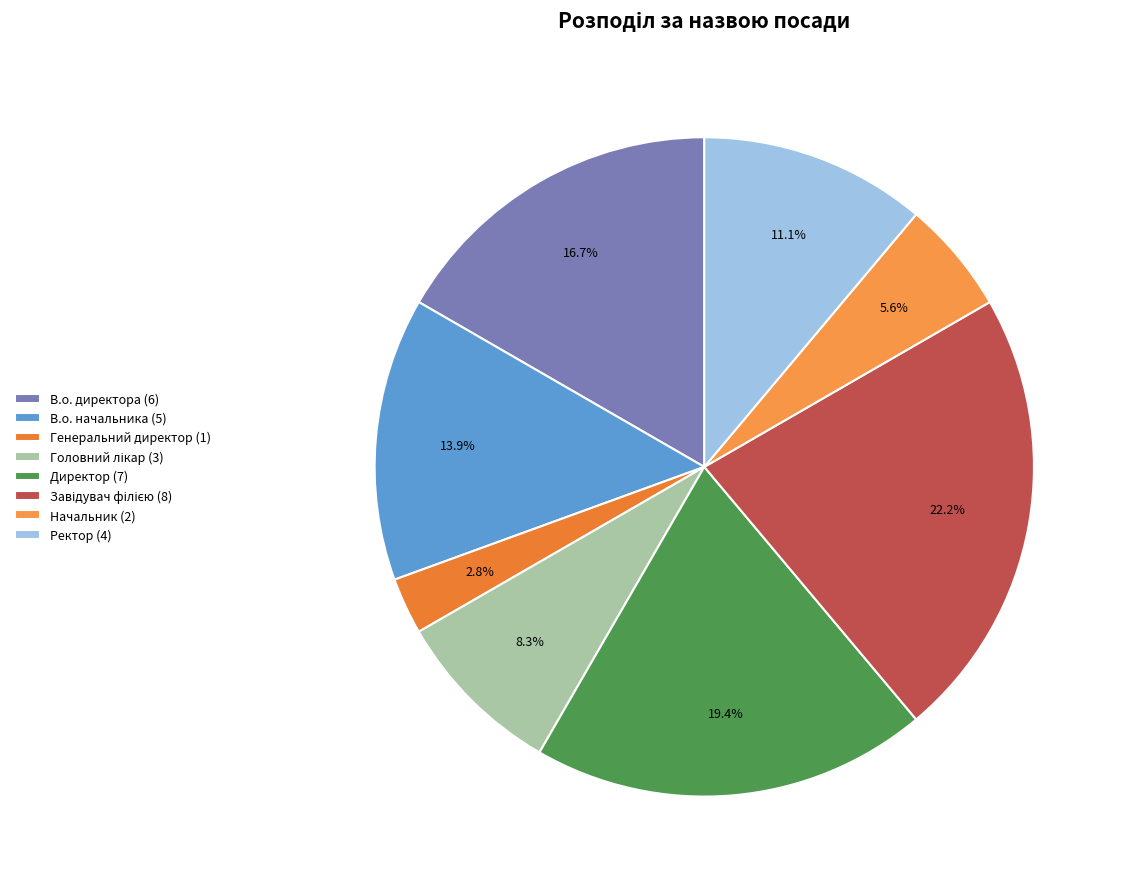

What percentage is the В.о. директора slice, to the nearest percent?

17%